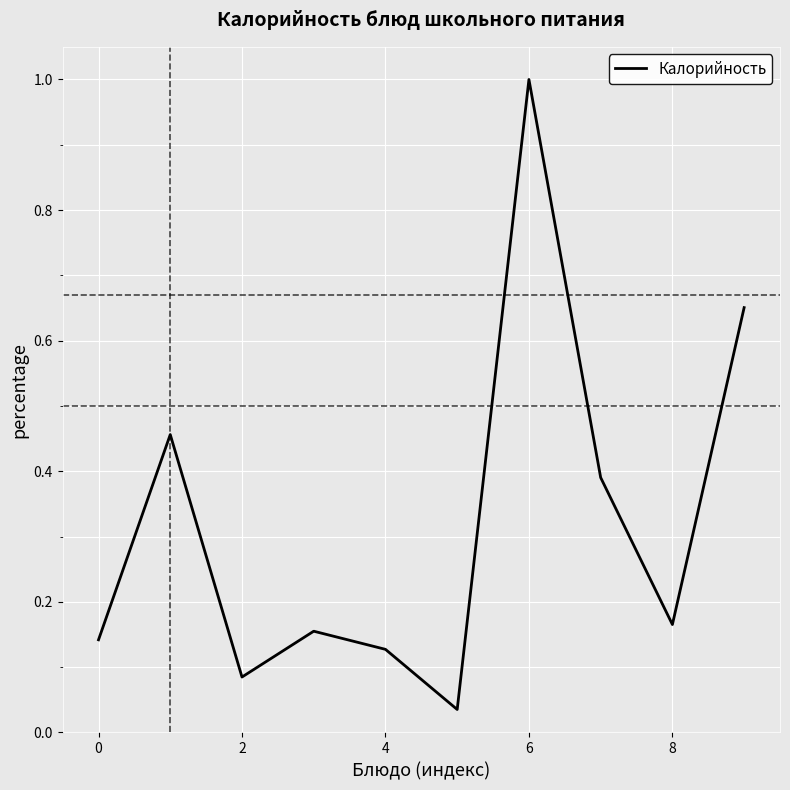

What is the greatest value displayed?

1.0